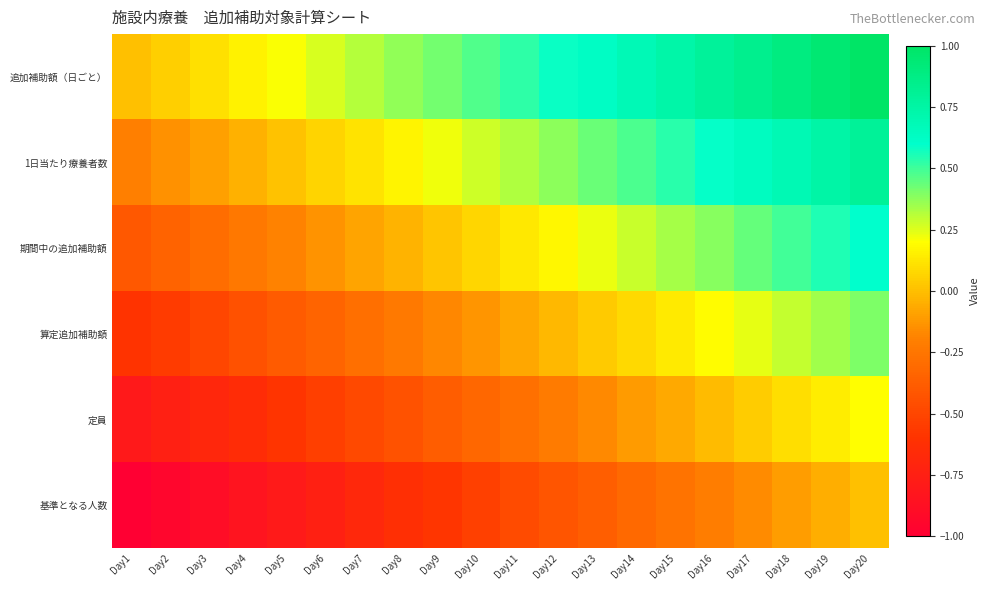

Reading left to right, transcribe all the data shown in this chart.

追加補助額（日ごと）: Day1=0.0	Day2=0.1	Day3=0.1	Day4=0.2	Day5=0.2	Day6=0.3	Day7=0.3	Day8=0.4	Day9=0.4	Day10=0.5	Day11=0.5	Day12=0.6	Day13=0.6	Day14=0.7	Day15=0.7	Day16=0.8	Day17=0.8	Day18=0.9	Day19=0.9	Day20=1.0
1日当たり療養者数: Day1=-0.2	Day2=-0.1	Day3=-0.1	Day4=-0.0	Day5=0.0	Day6=0.1	Day7=0.1	Day8=0.2	Day9=0.2	Day10=0.3	Day11=0.3	Day12=0.4	Day13=0.4	Day14=0.5	Day15=0.5	Day16=0.6	Day17=0.6	Day18=0.7	Day19=0.7	Day20=0.8
期間中の追加補助額: Day1=-0.4	Day2=-0.3	Day3=-0.3	Day4=-0.2	Day5=-0.2	Day6=-0.1	Day7=-0.1	Day8=-0.0	Day9=0.0	Day10=0.1	Day11=0.1	Day12=0.2	Day13=0.2	Day14=0.3	Day15=0.3	Day16=0.4	Day17=0.4	Day18=0.5	Day19=0.5	Day20=0.6
算定追加補助額: Day1=-0.6	Day2=-0.5	Day3=-0.5	Day4=-0.4	Day5=-0.4	Day6=-0.3	Day7=-0.3	Day8=-0.2	Day9=-0.2	Day10=-0.1	Day11=-0.1	Day12=-0.0	Day13=0.0	Day14=0.1	Day15=0.1	Day16=0.2	Day17=0.2	Day18=0.3	Day19=0.3	Day20=0.4
定員: Day1=-0.8	Day2=-0.7	Day3=-0.7	Day4=-0.6	Day5=-0.6	Day6=-0.5	Day7=-0.5	Day8=-0.4	Day9=-0.4	Day10=-0.3	Day11=-0.3	Day12=-0.2	Day13=-0.2	Day14=-0.1	Day15=-0.1	Day16=-0.0	Day17=0.0	Day18=0.1	Day19=0.1	Day20=0.2
基準となる人数: Day1=-1.0	Day2=-0.9	Day3=-0.9	Day4=-0.8	Day5=-0.8	Day6=-0.7	Day7=-0.7	Day8=-0.6	Day9=-0.6	Day10=-0.5	Day11=-0.5	Day12=-0.4	Day13=-0.4	Day14=-0.3	Day15=-0.3	Day16=-0.2	Day17=-0.2	Day18=-0.1	Day19=-0.1	Day20=0.0